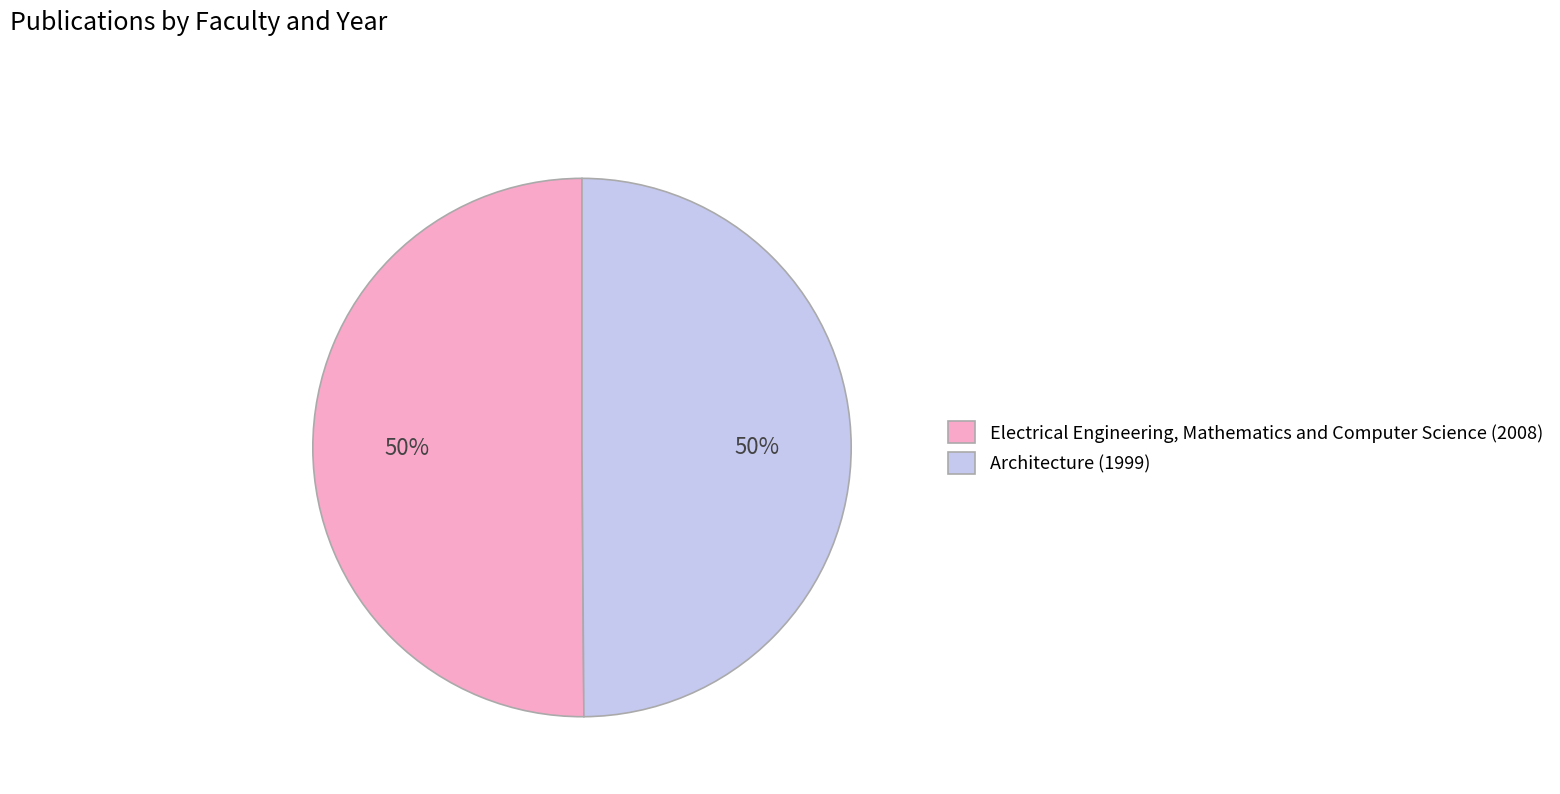

What percentage is the Architecture (1999) slice, to the nearest percent?

50%